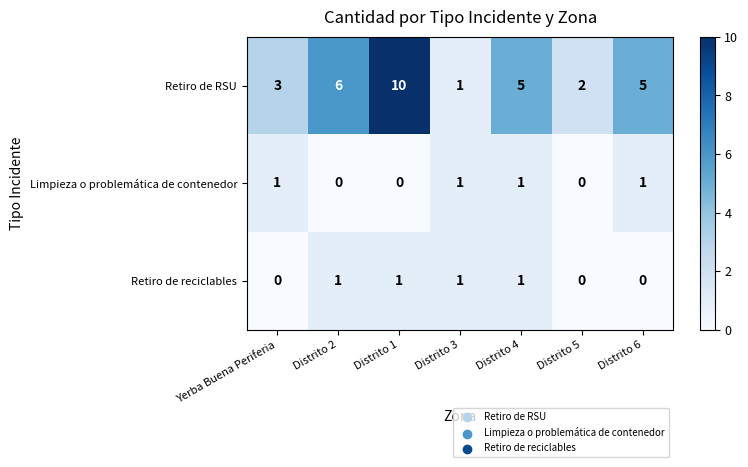

At Distrito 1, list the series in order from smallest to largest.

Limpieza o problemática de contenedor, Retiro de reciclables, Retiro de RSU